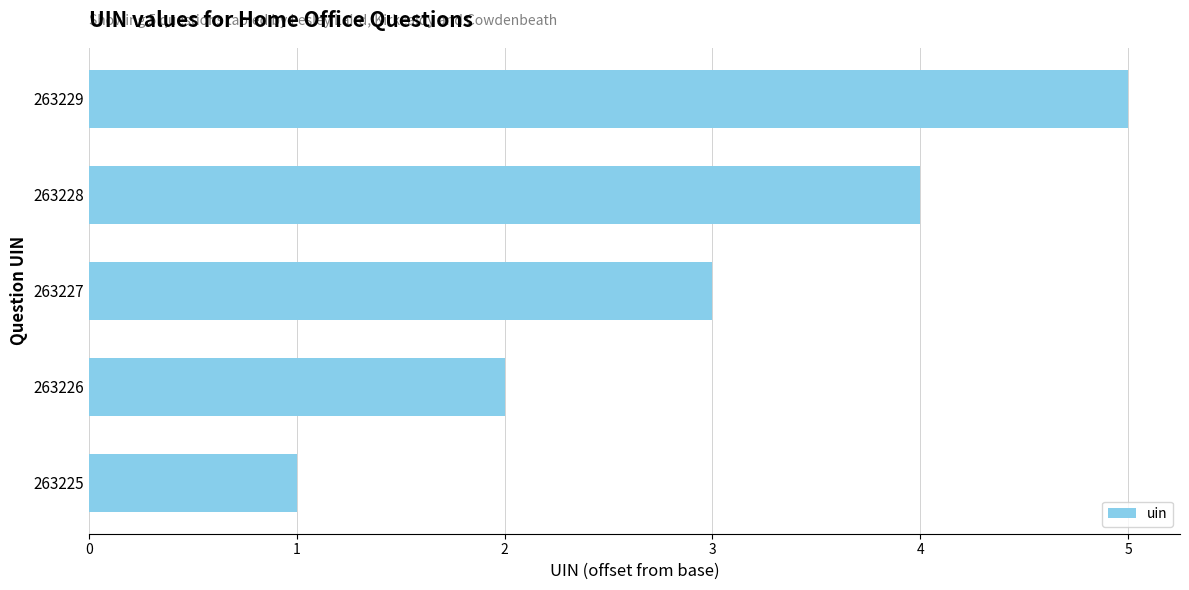

Approximately how many times larger is the value at 263226 compared to 263228?

0.5